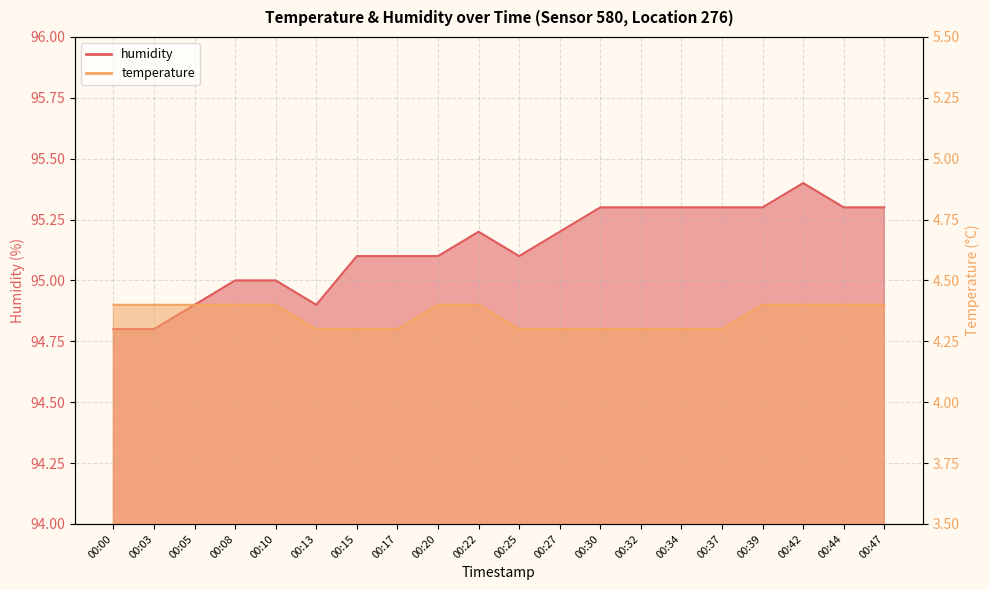

Which series has the largest total across all categories?

humidity